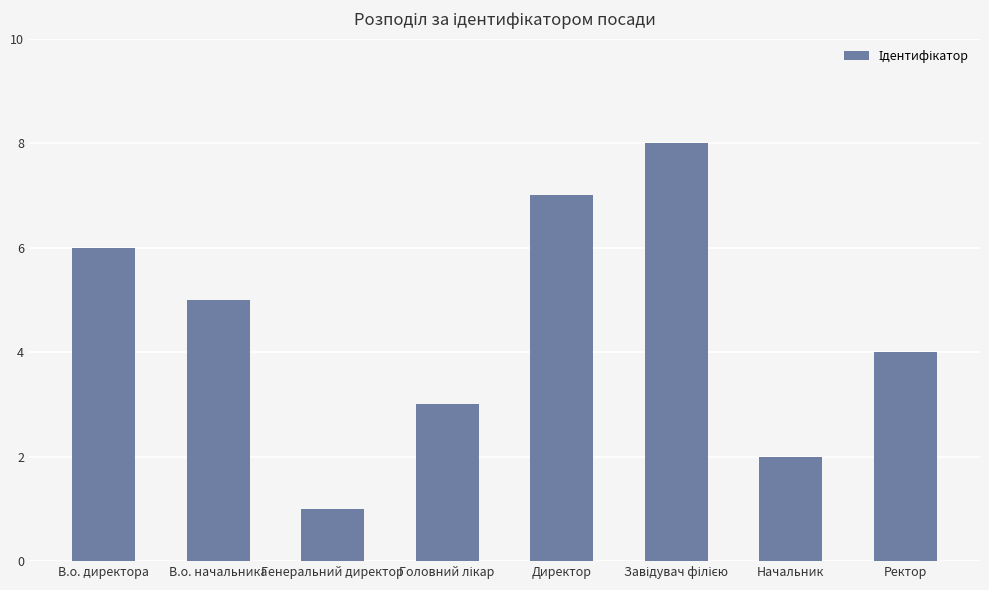

Read the value at Директор.

7